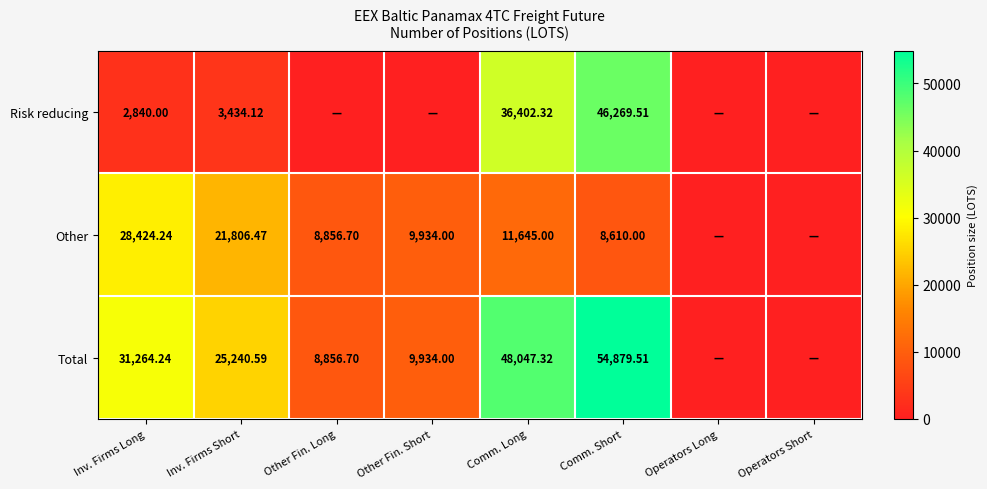

Is the value of Total at Inv. Firms Short greater than the value of Other at Comm. Short?

Yes